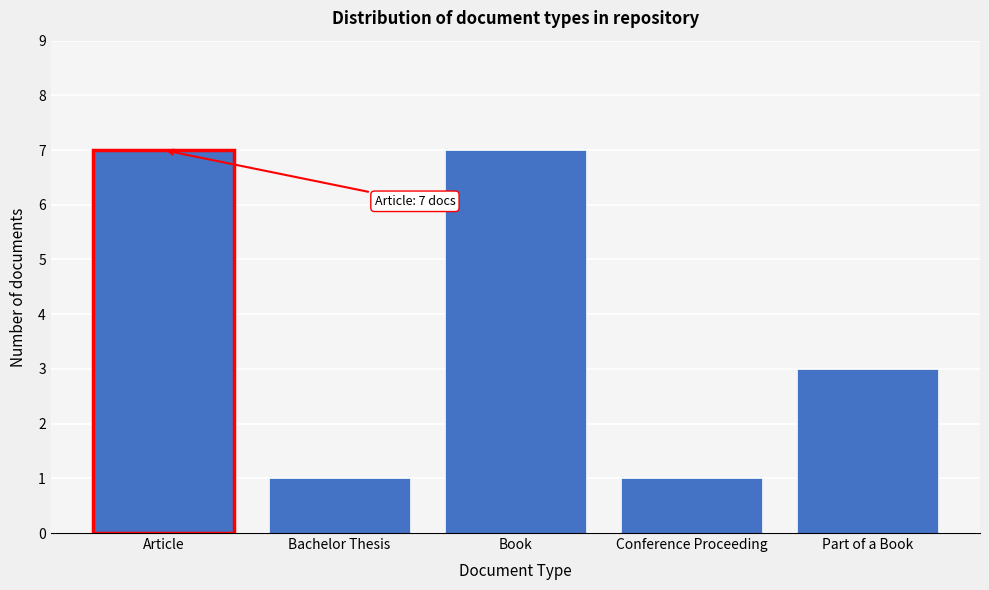

Reading right to left, what are all the values shown in this chart?

3	1	7	1	7